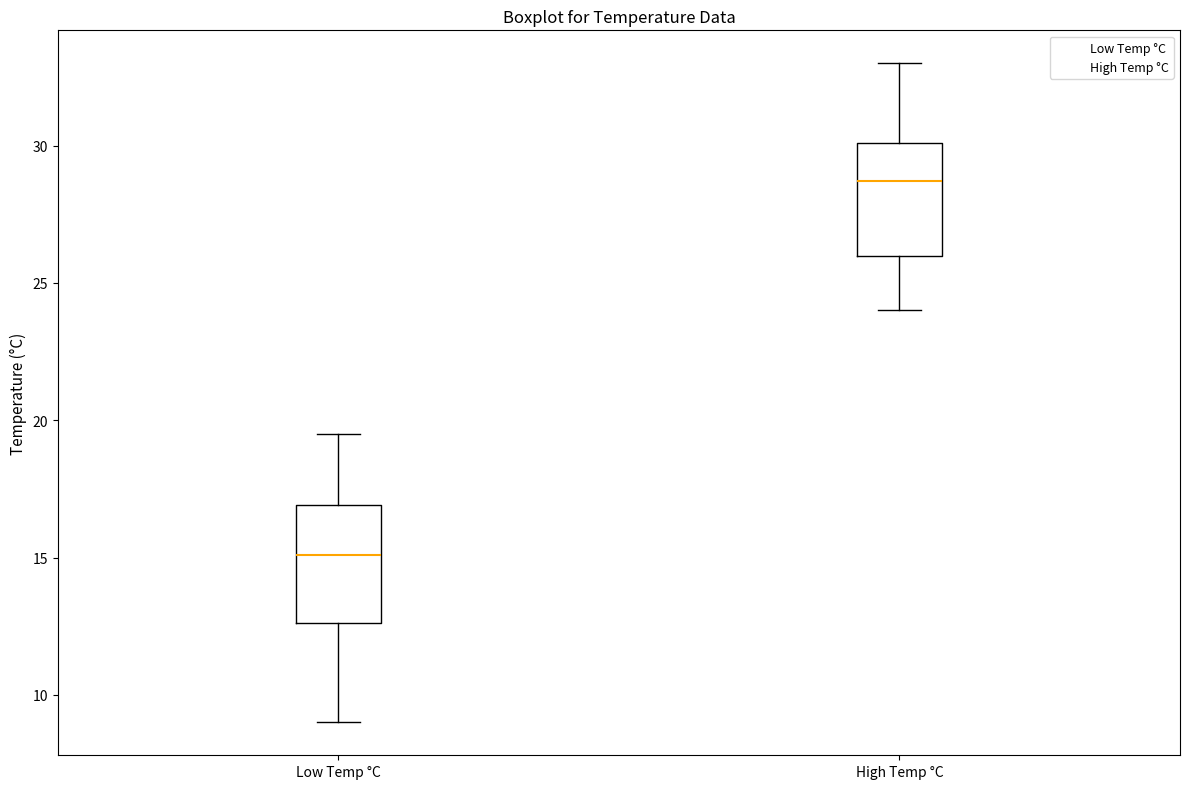

Which box has the lowest median line?

Low Temp °C